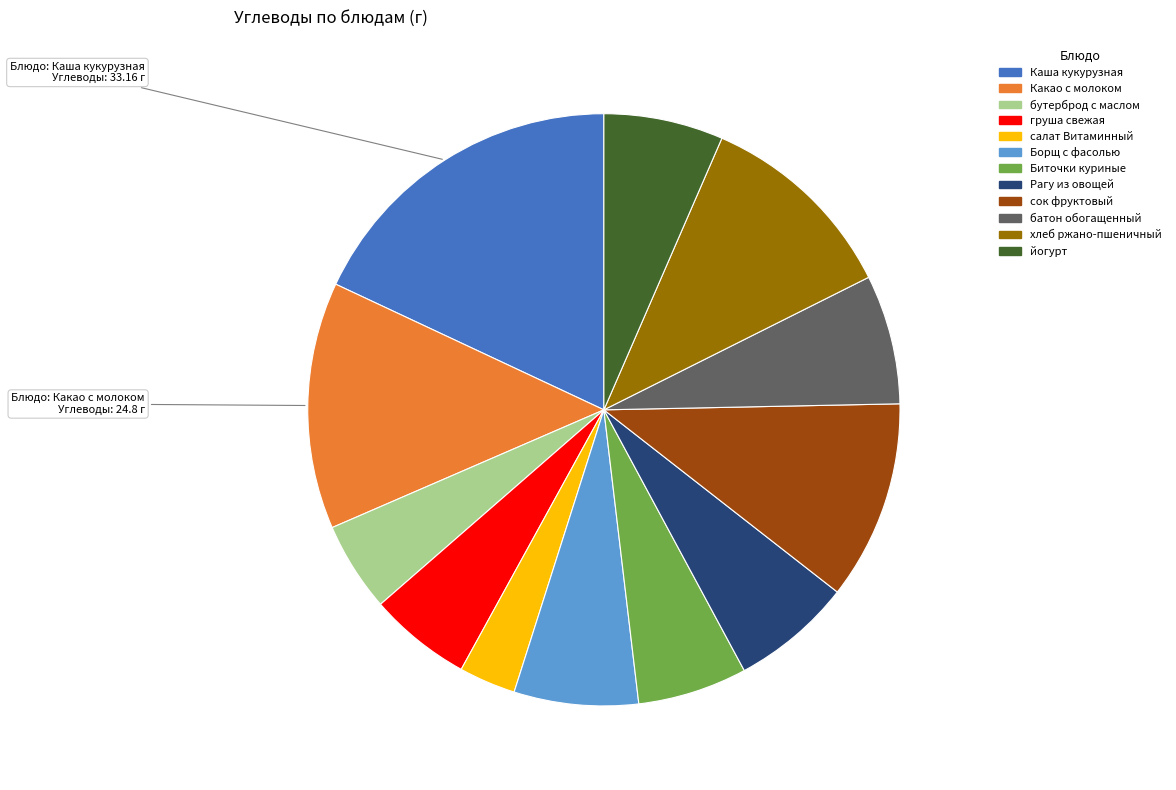

Between сок фруктовый and Борщ с фасолью, which is larger?

сок фруктовый